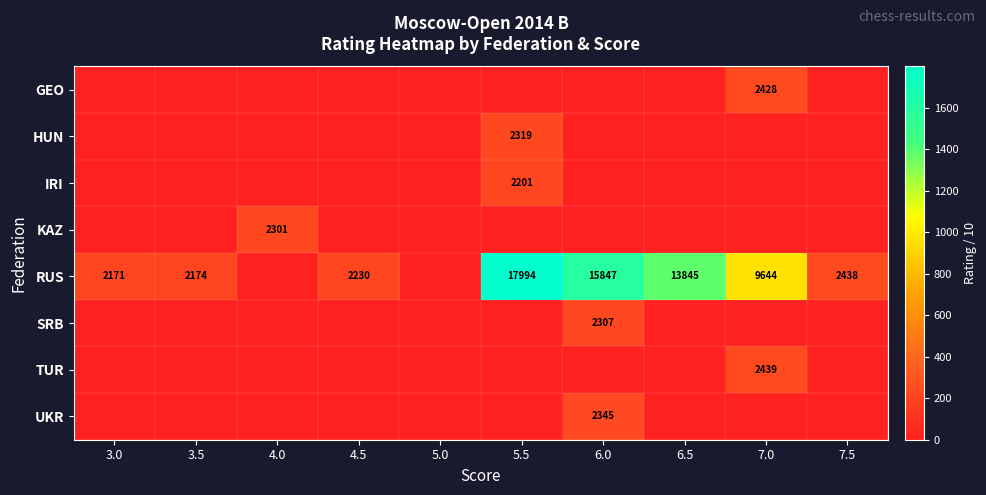

What is the sum of the RUS values at 7.5 and 5.5?

20432